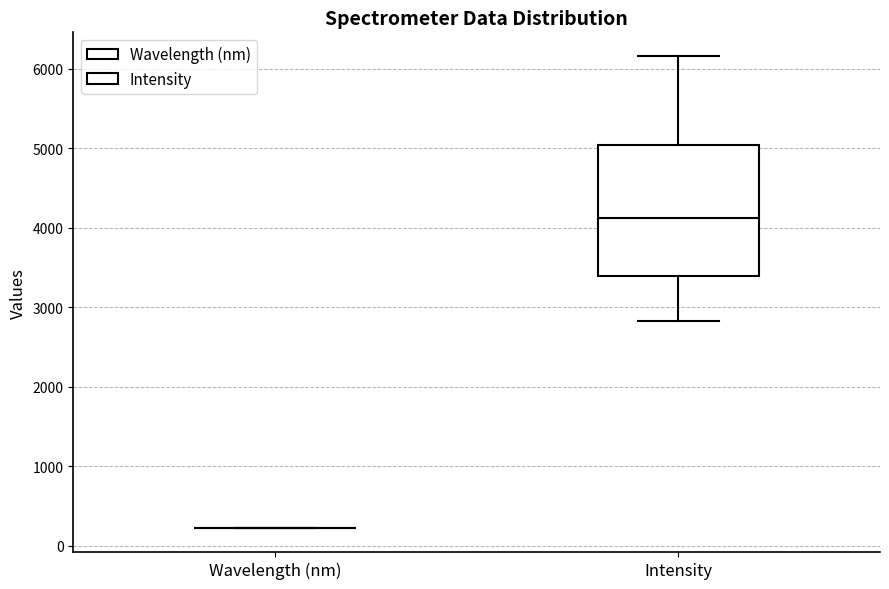

Reading left to right, transcribe this box plot: for each box, give where its median line is, the range the box spans, and where its two whiskers end, as read against the y-axis. The values are not printed on the chart, so give them approximately, as read against the axis.

Wavelength (nm): box collapsed to a line at 200, whiskers 200 to 200
Intensity: median 4100, box 3400 to 5000, whiskers 2800 to 6200